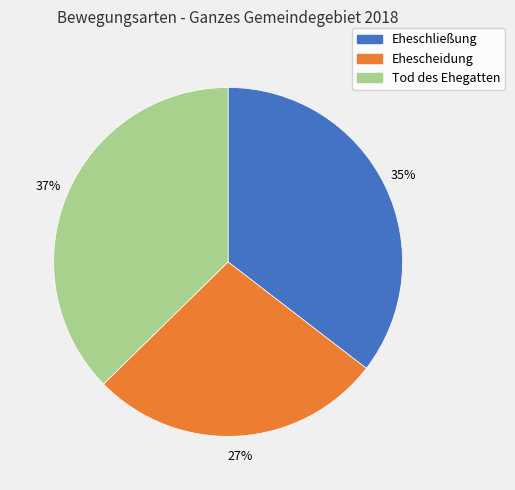

Which slice is the largest?

Tod des Ehegatten